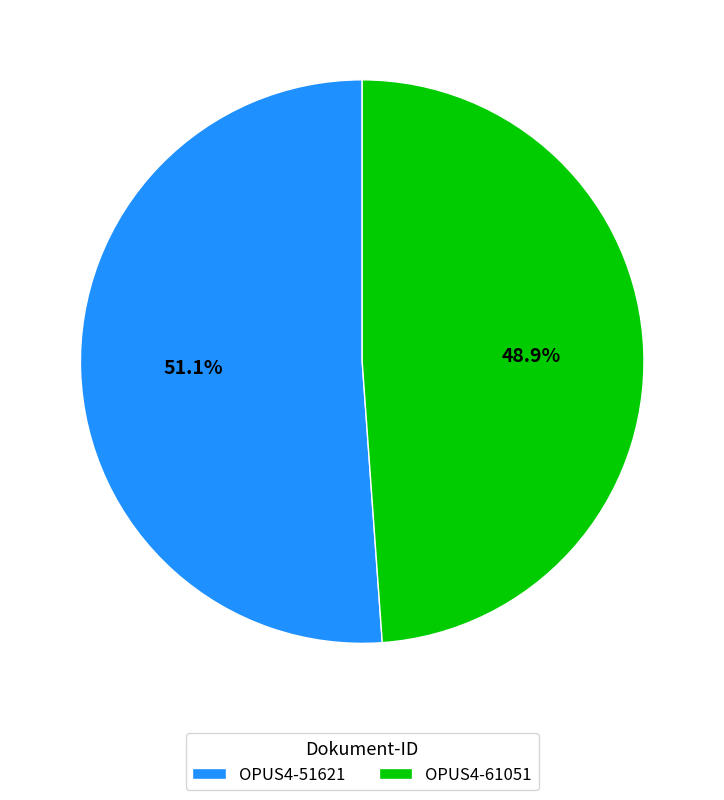

Rank the categories by value from lowest to highest.

OPUS4-61051, OPUS4-51621